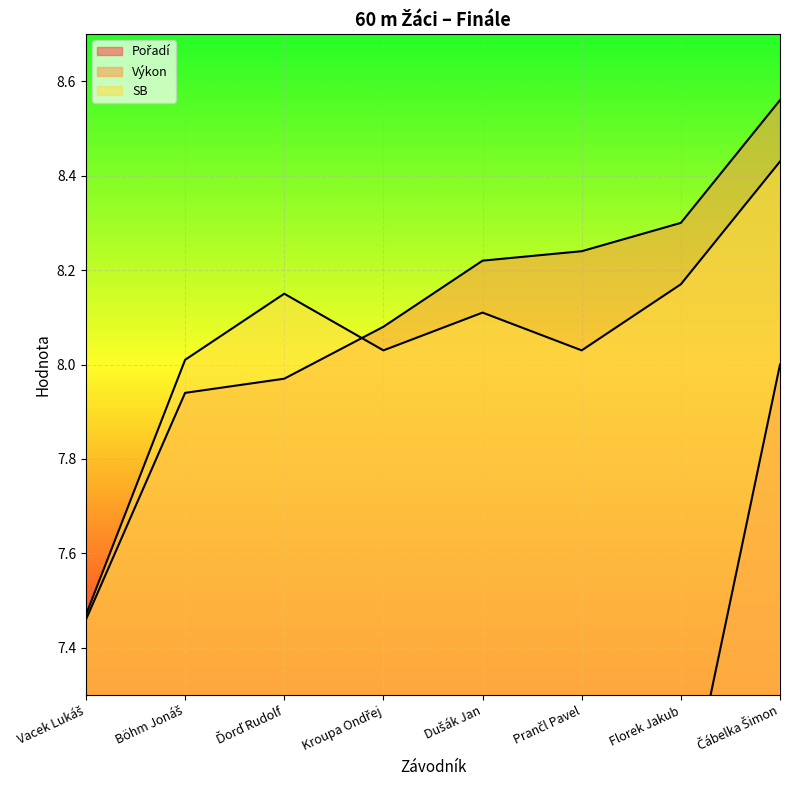

What is the difference between the highest and lowest values at Dušák Jan?

3.2